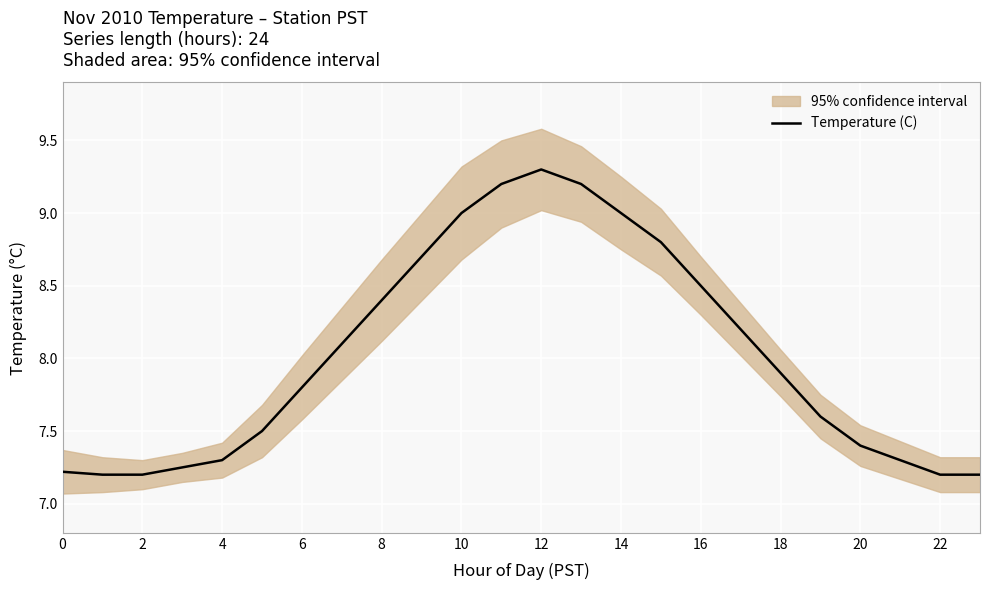

The value of Temperature (C) at 8 is 12.0. True or false?

False